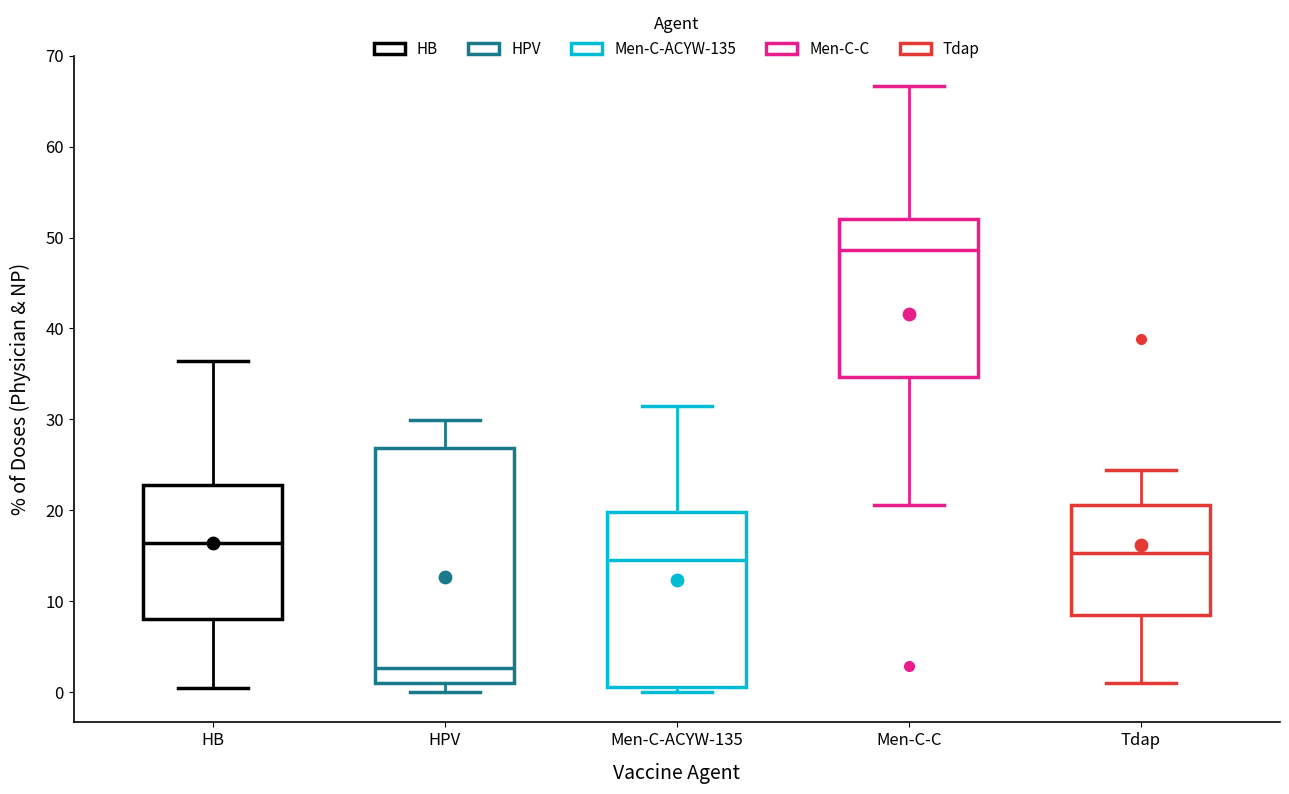

Where is the lower edge of the box for HB on the y-axis? The values are not printed on the chart, so give them approximately, as read against the axis.

8